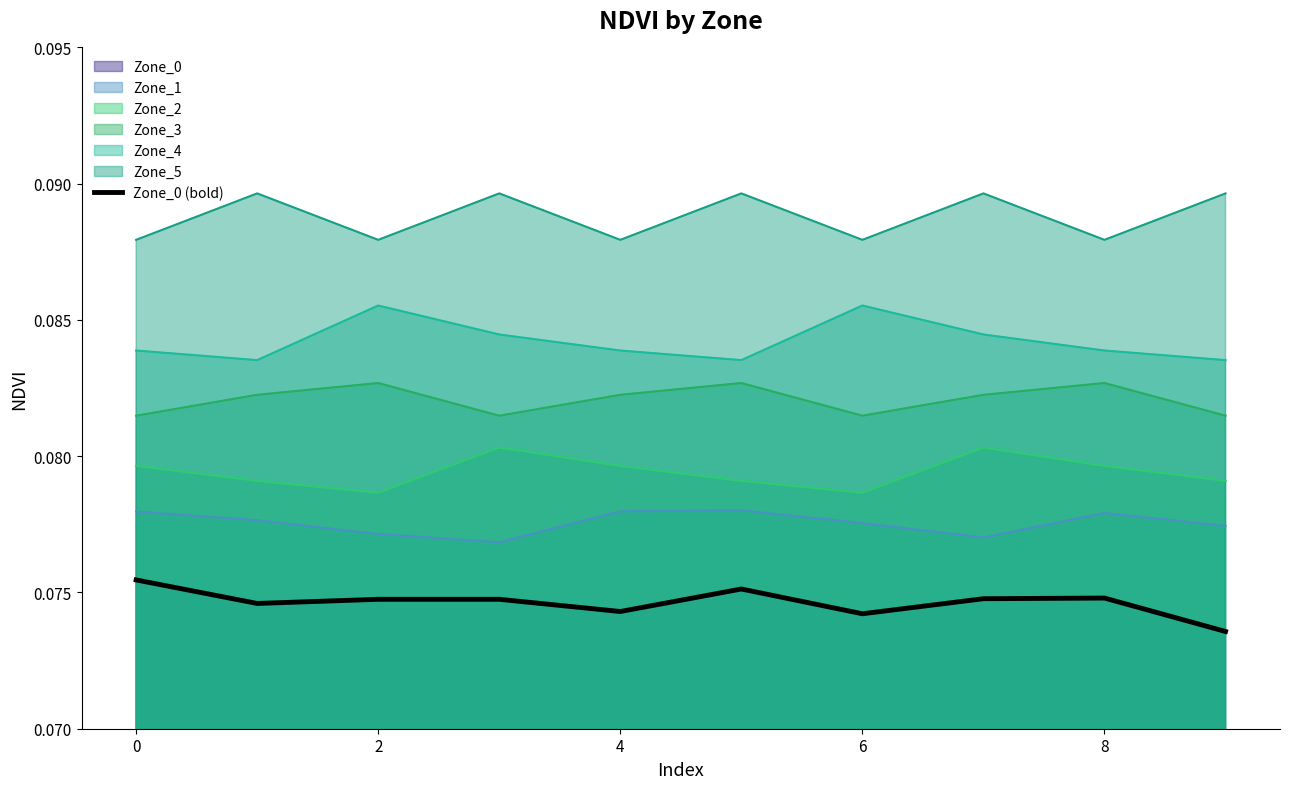

Which has a higher value, 6 or 4?

4